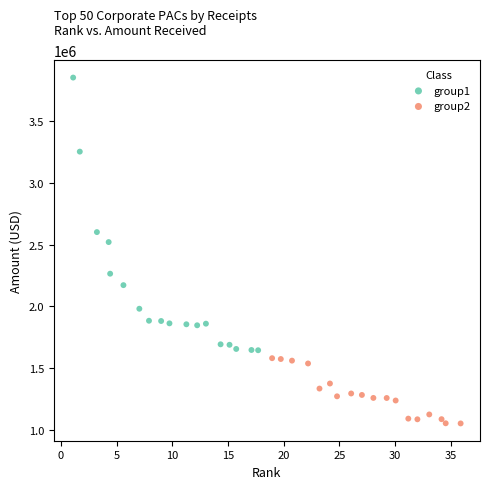

What are all the series names shown in the legend?

group1, group2